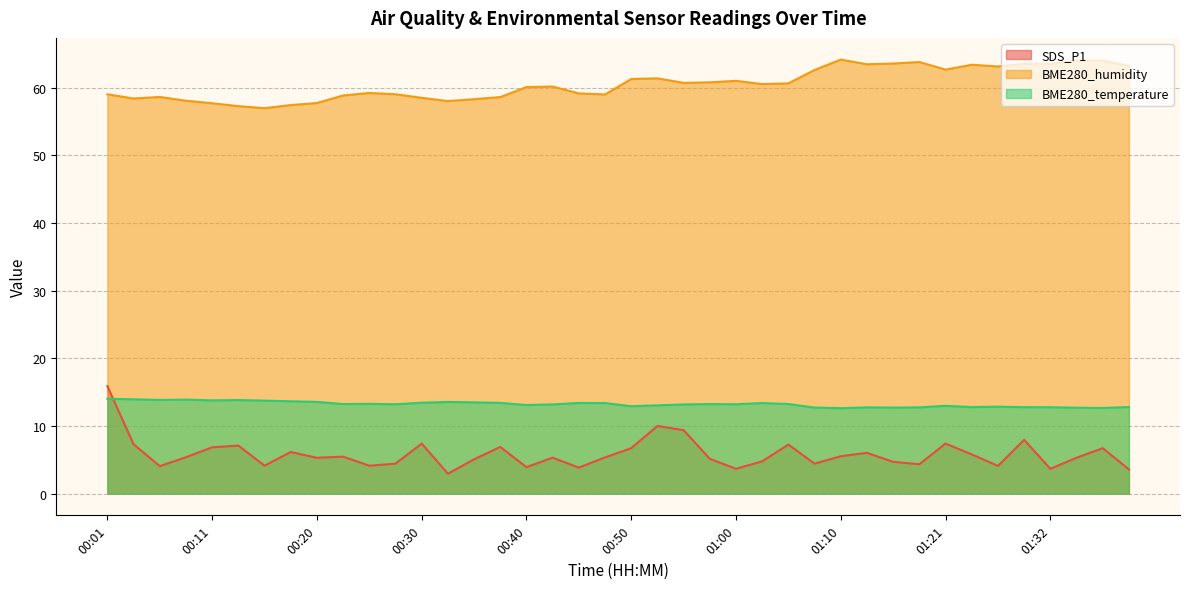

True or false: SDS_P1 has a value of 3.0 at 01:16.

False